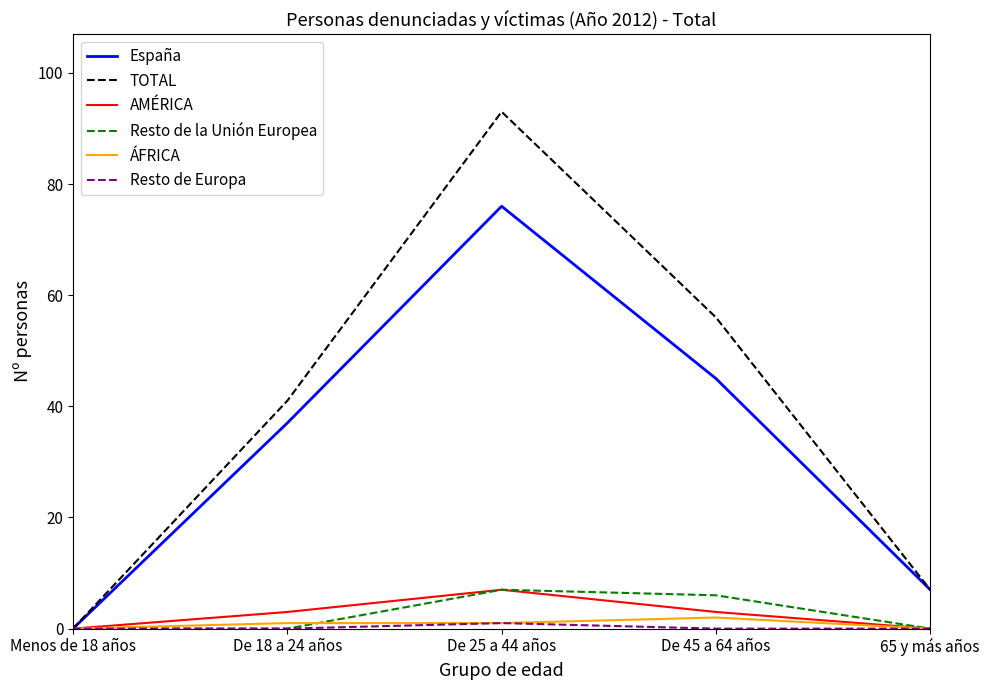

Is the value of Resto de la Unión Europea at De 25 a 44 años greater than the value of TOTAL at De 18 a 24 años?

No